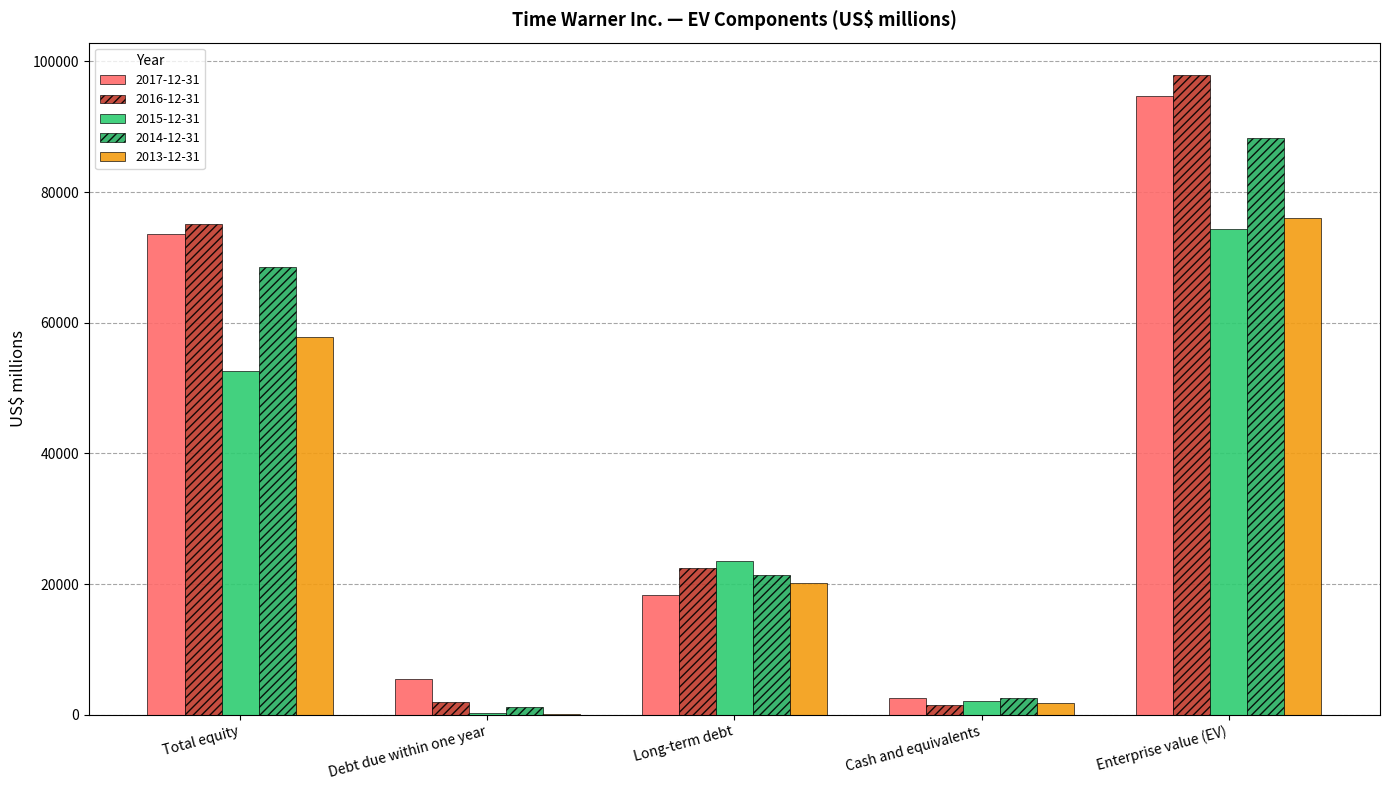

How many series are shown in this chart?

5